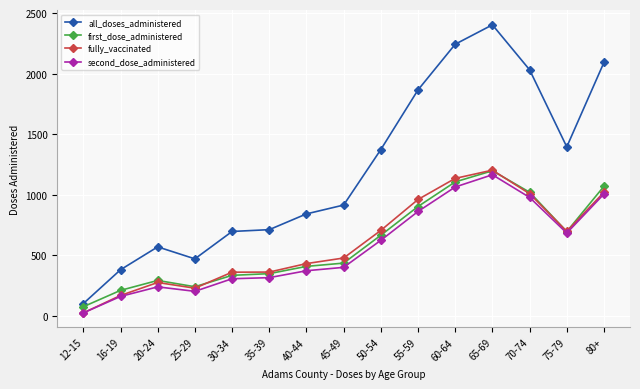

At which category is the sum across all series the highest?

65-69